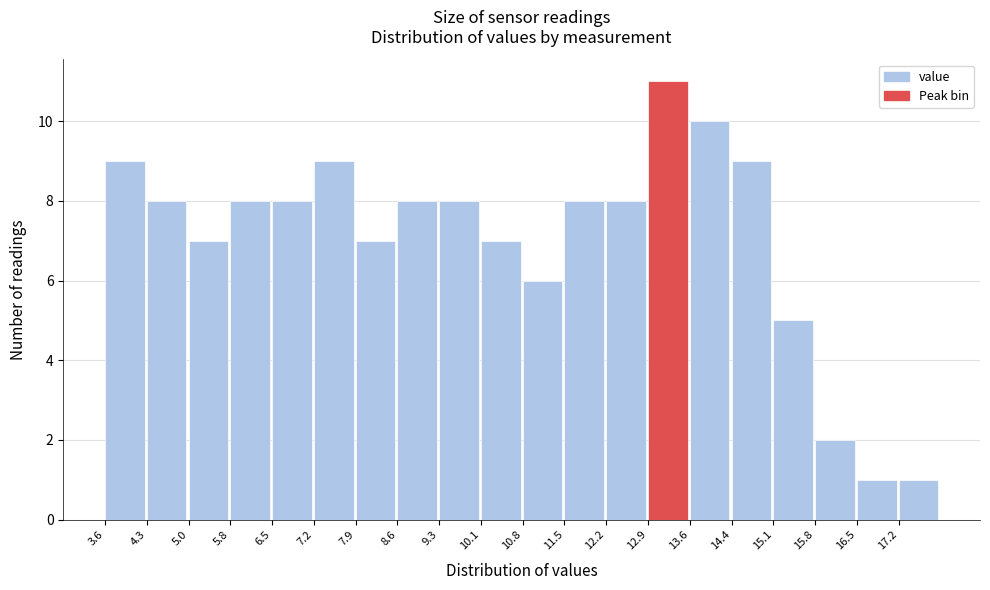

Which range on the x-axis has the tallest bar?

12.9 to 13.6